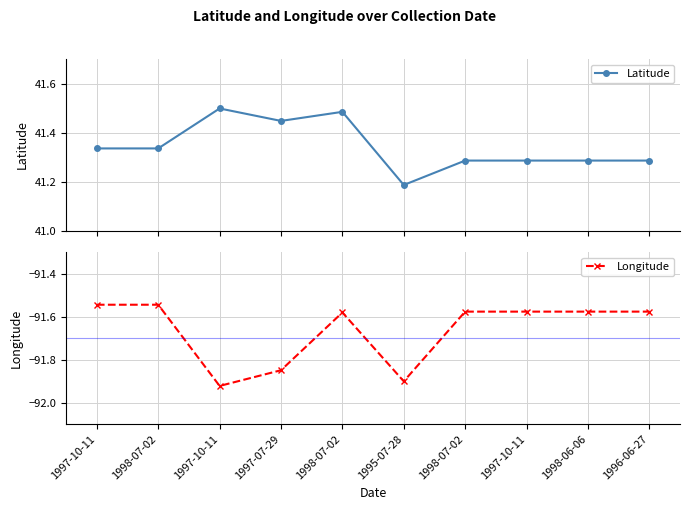

What is the spread (max minus min) of values at 1998-07-02?

132.9